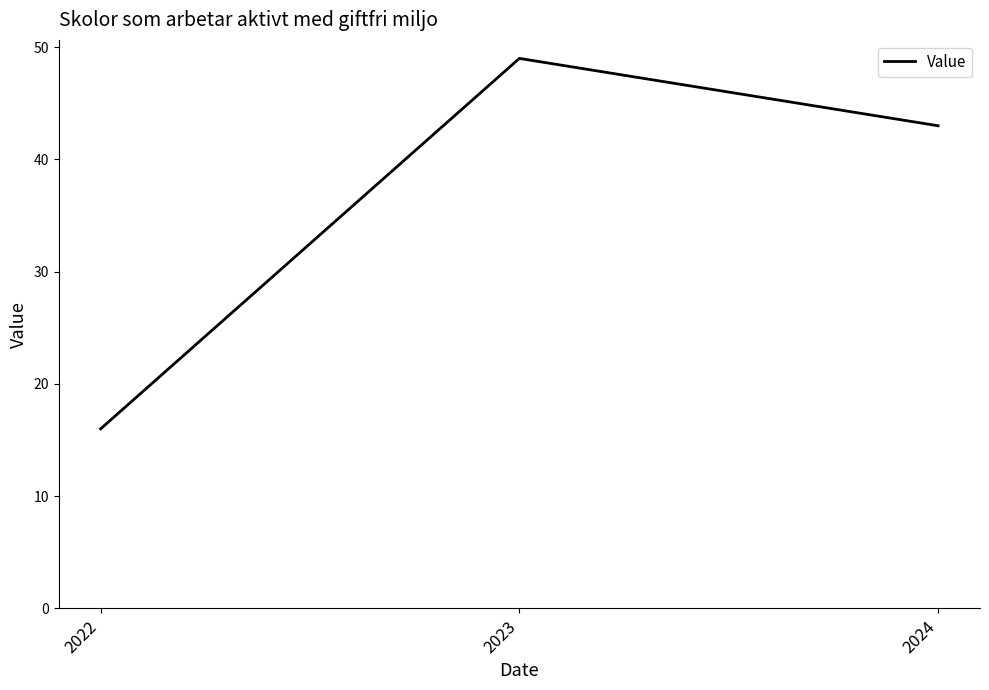

What is the sum of all values?

108